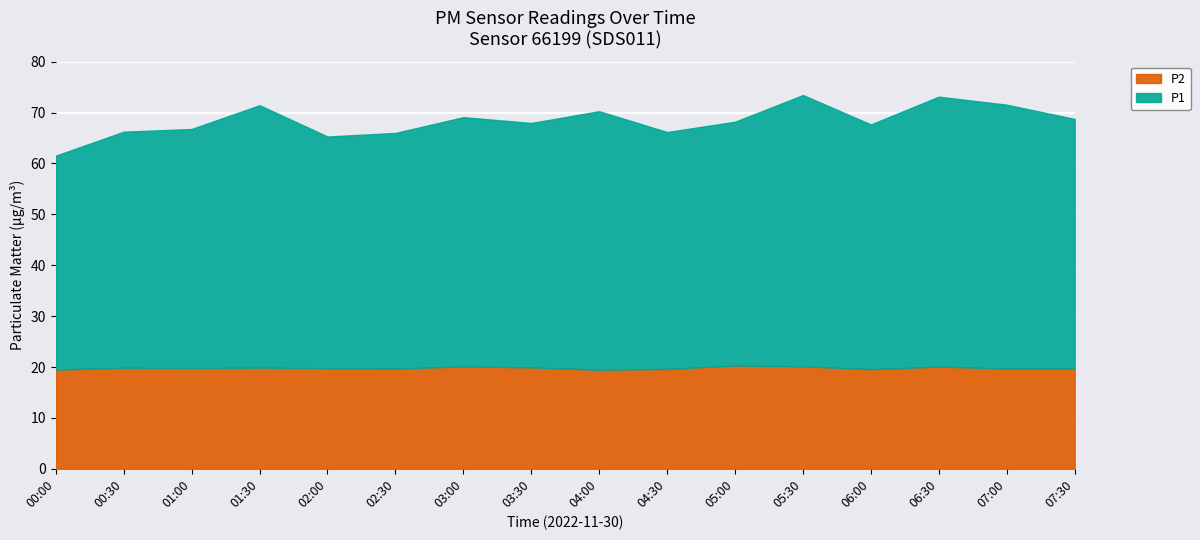

What is the total value across all series at 00:00?

61.5